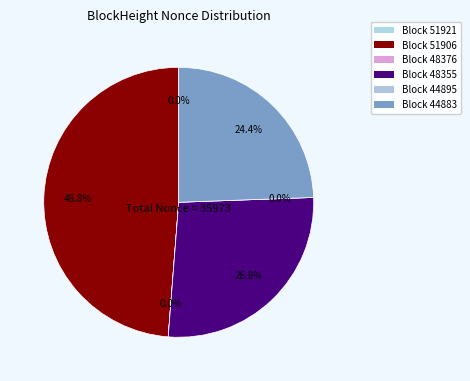

What percentage is the 48355 slice, to the nearest percent?

27%